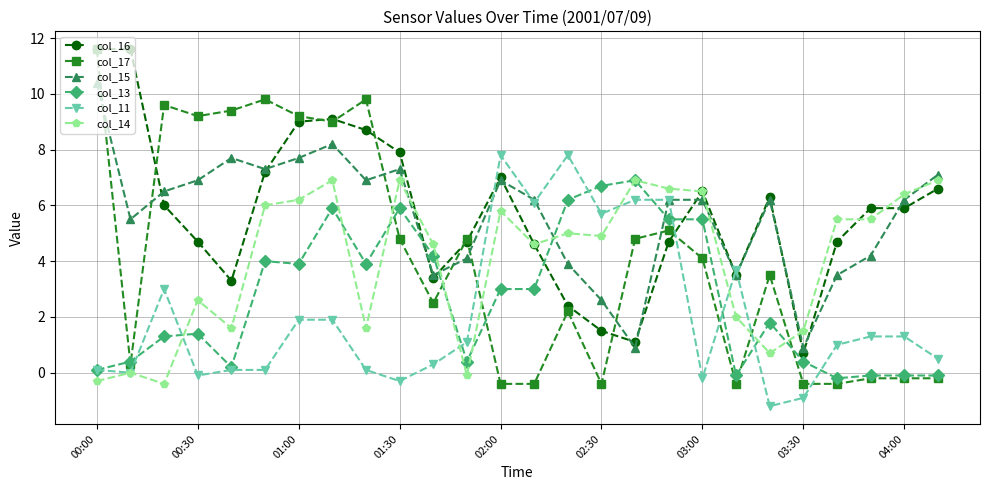

What is the minimum value for col_11?

-1.2